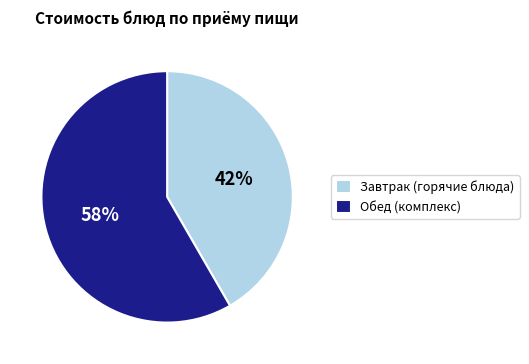

How many slices are in this pie chart?

2